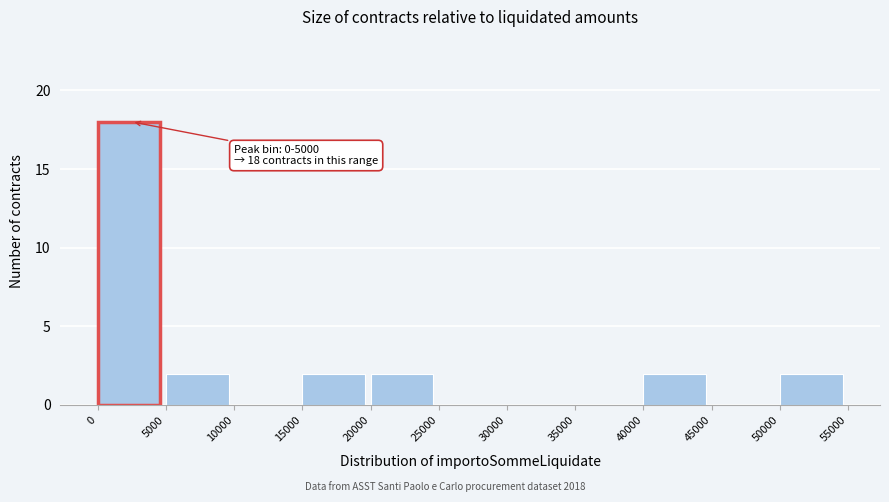

Which range on the x-axis has the tallest bar?

0 to 5000